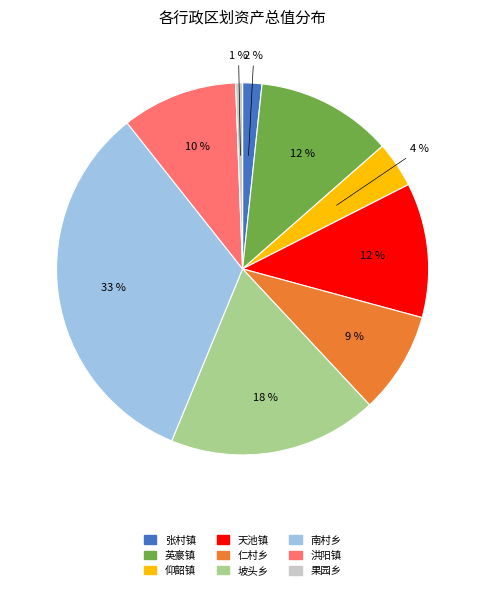

Is there a majority slice in this chart?

No